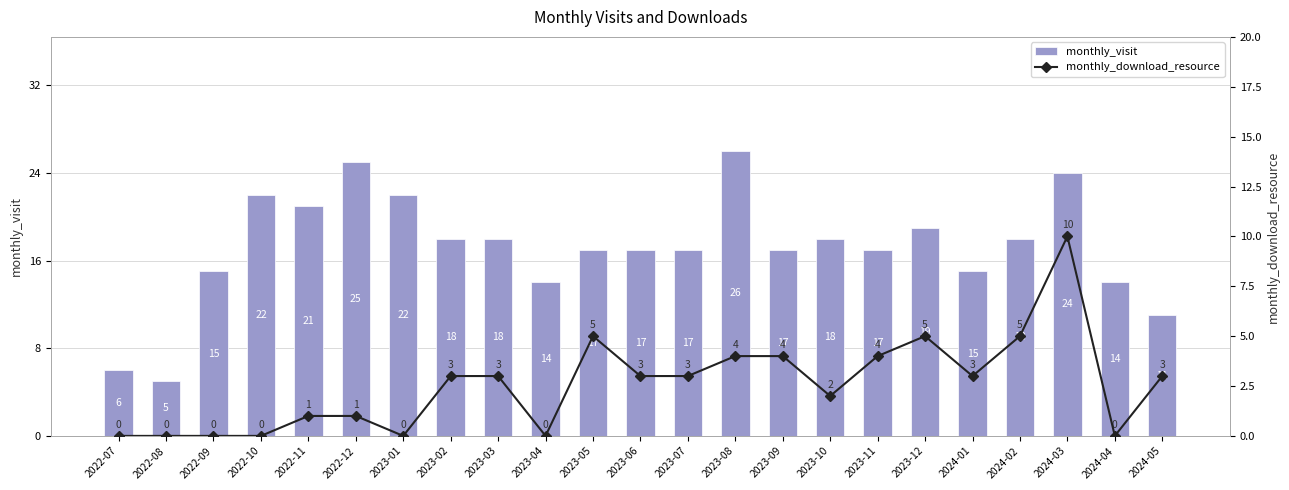

Reading left to right, what are all the values shown in this chart?

monthly_visit: 6	5	15	22	21	25	22	18	18	14	17	17	17	26	17	18	17	19	15	18	24	14	11
monthly_download_resource: 0	0	0	0	1	1	0	3	3	0	5	3	3	4	4	2	4	5	3	5	10	0	3